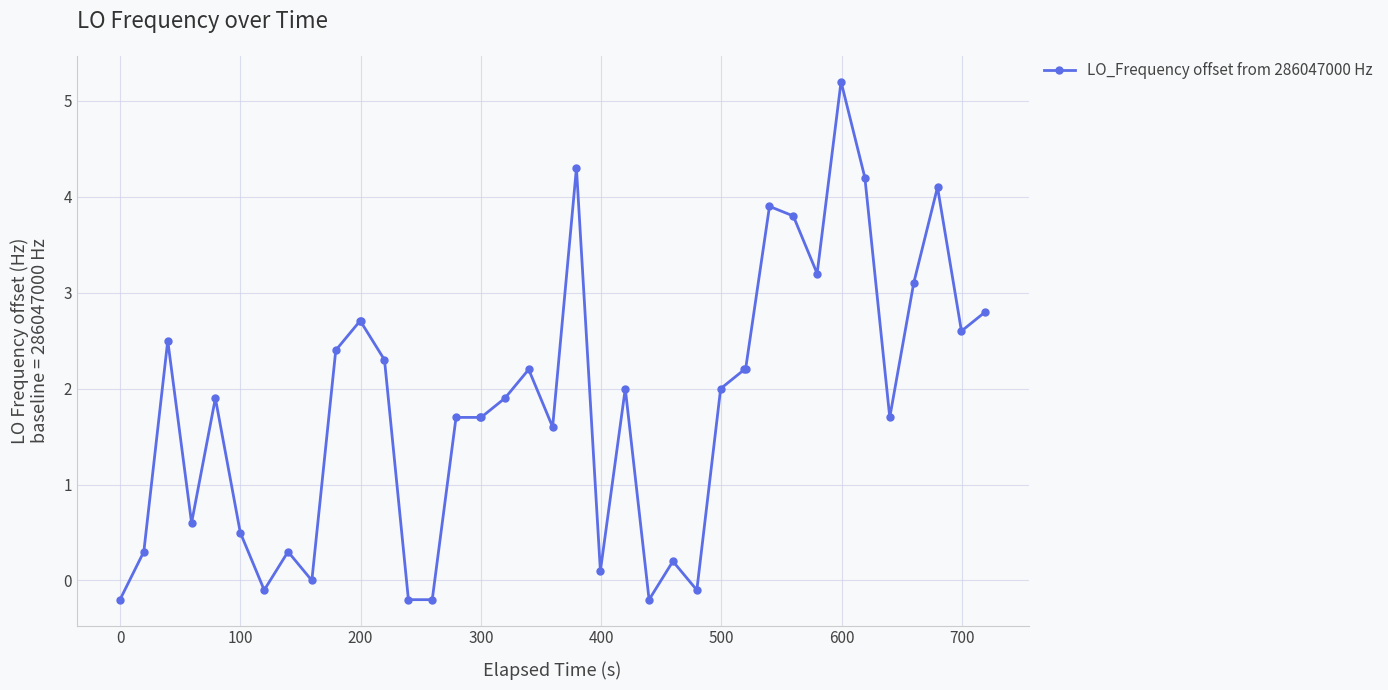

True or false: the data has more than 0 interior local peaks.

True